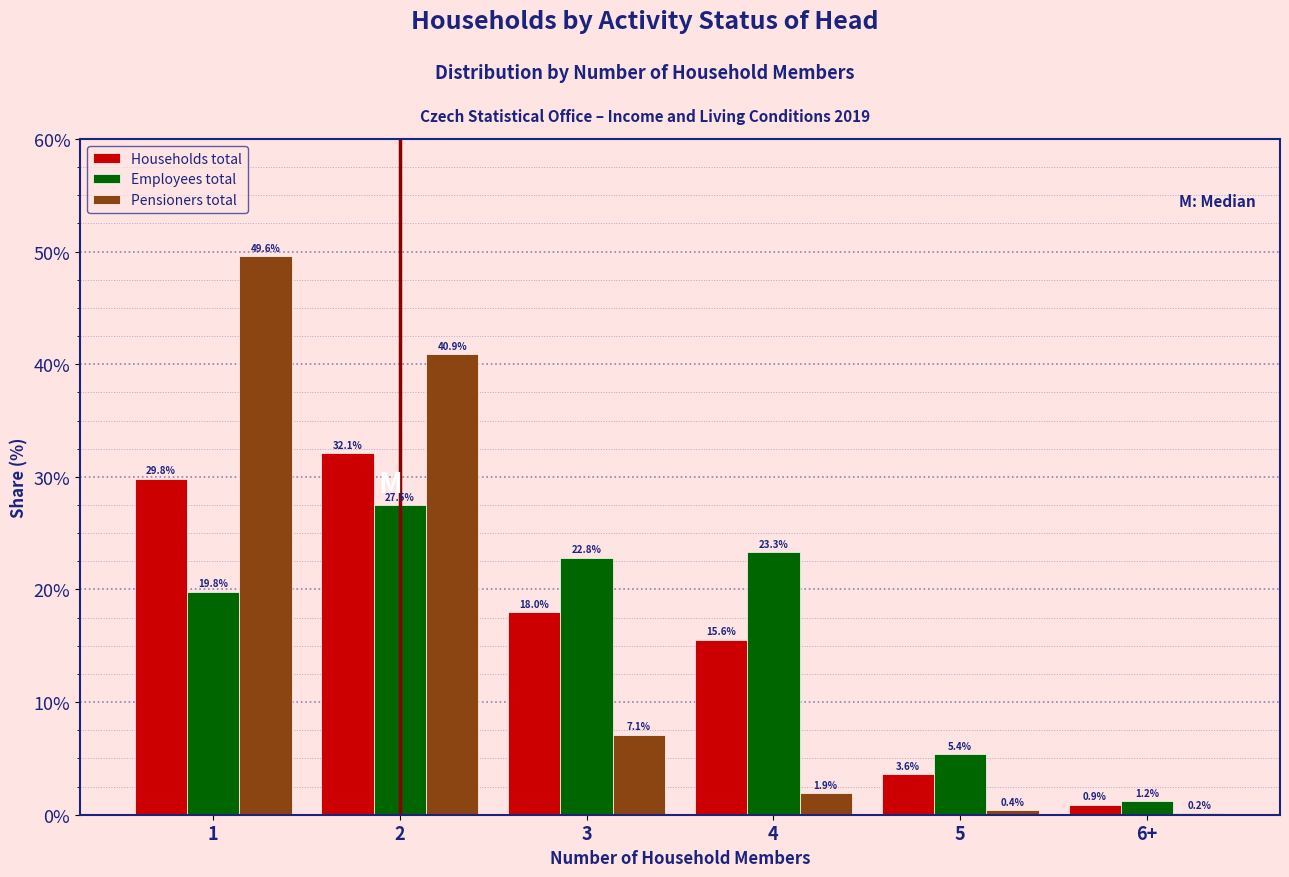

Reading left to right, transcribe all the data shown in this chart.

Households total: 1=29.8	2=32.1	3=18.0	4=15.6	5=3.6	6+=0.9
Employees total: 1=19.8	2=27.5	3=22.8	4=23.3	5=5.4	6+=1.2
Pensioners total: 1=49.6	2=40.9	3=7.1	4=1.9	5=0.4	6+=0.2